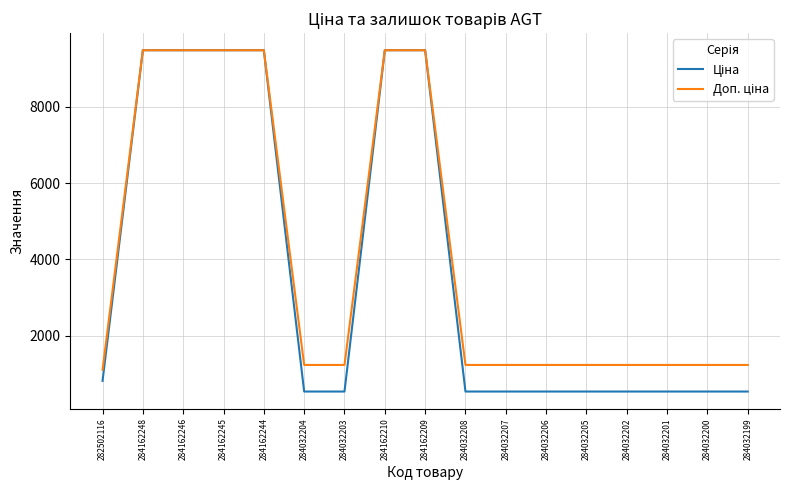

What is the total value across all series at 284162246?

18960.1